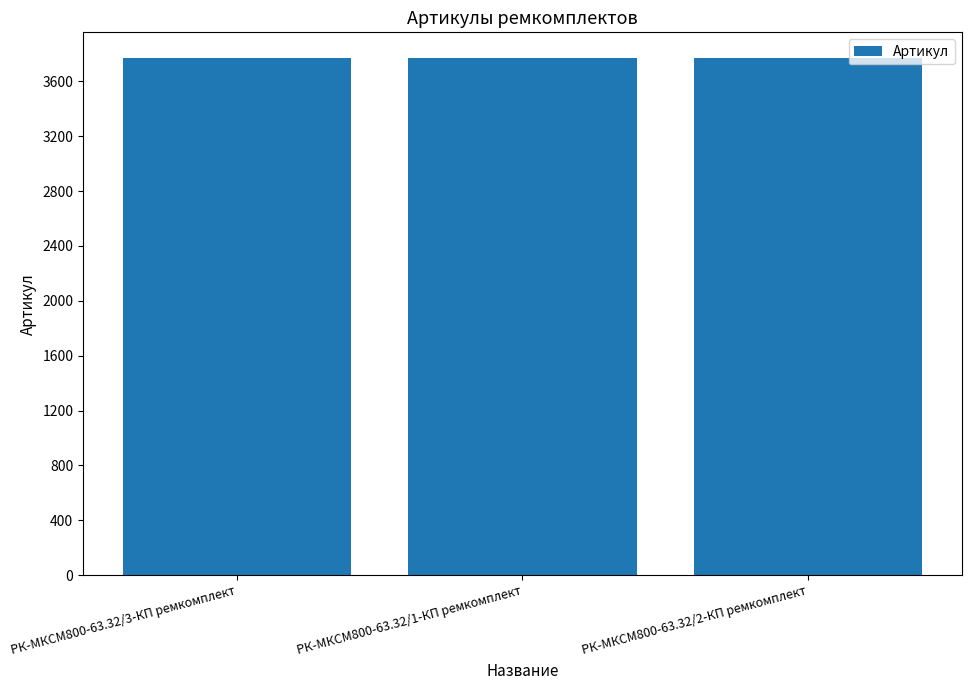

Approximately how many times larger is the value at РК-МКСМ800-63.32/3-КП ремкомплект compared to РК-МКСМ800-63.32/1-КП ремкомплект?

1.0